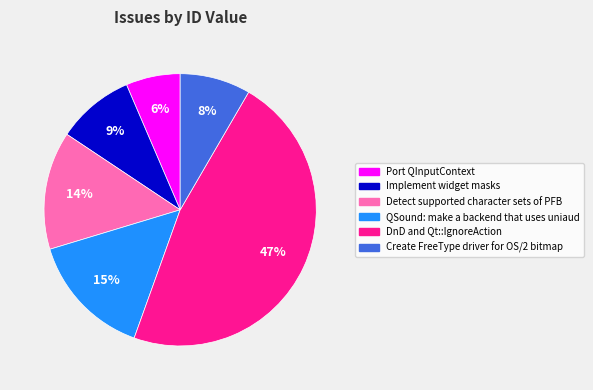

Which slice is the smallest?

Port QInputContext